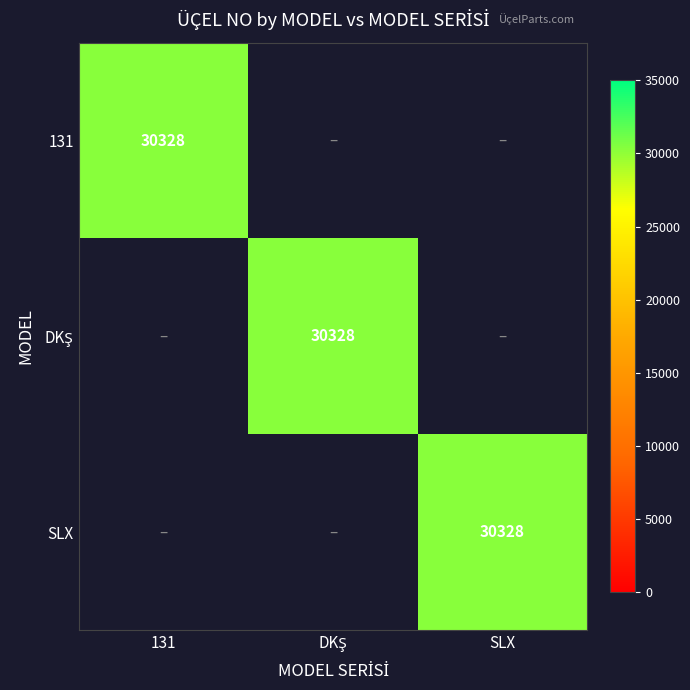

At how many categories does at least one series exceed 11111?

3